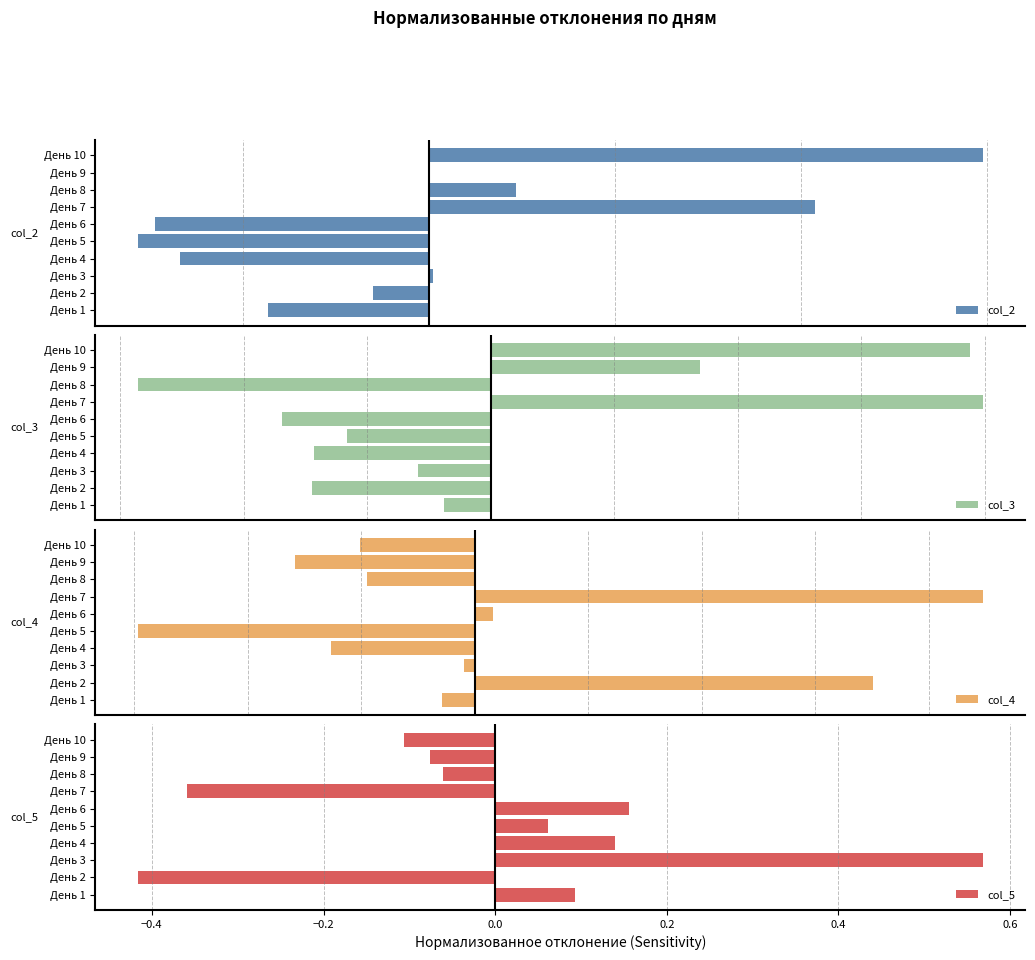

What is the difference between the maximum and minimum values in the col_5 series?

1.0